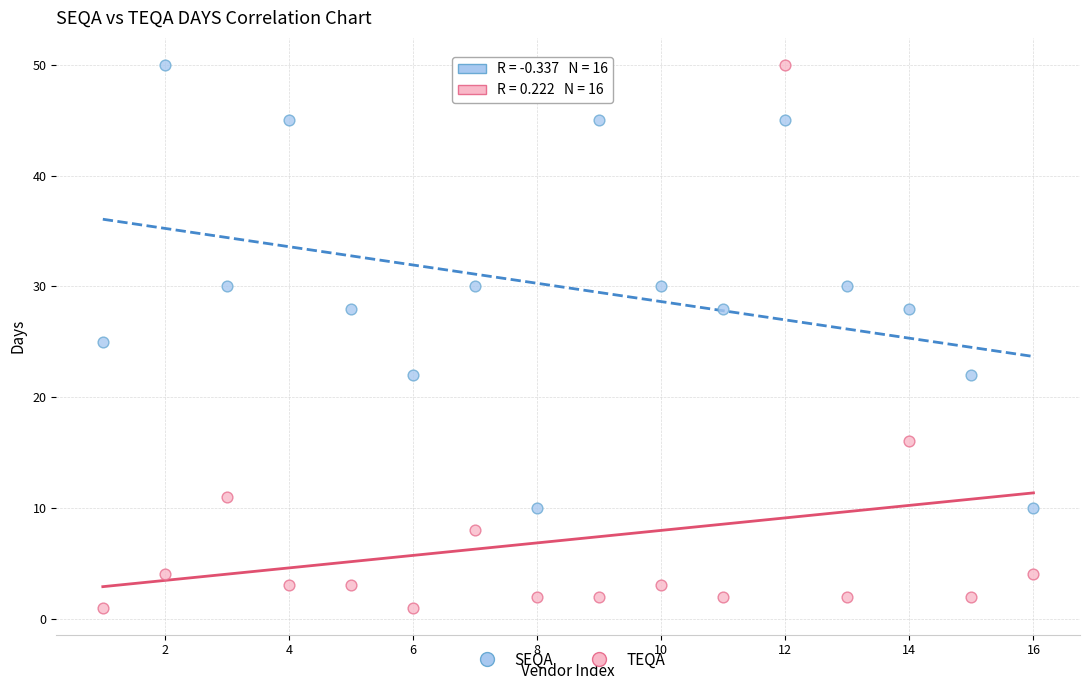

What is the X range (max minus min) for the scatter plot?

15